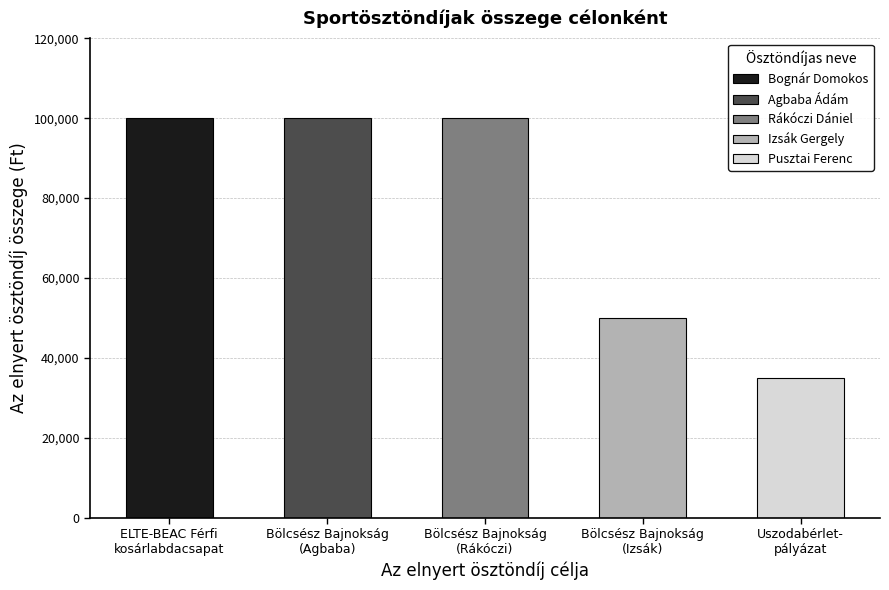

What is the label of the 5th bar from the right?

ELTE-BEAC Férfi
kosárlabdacsapat